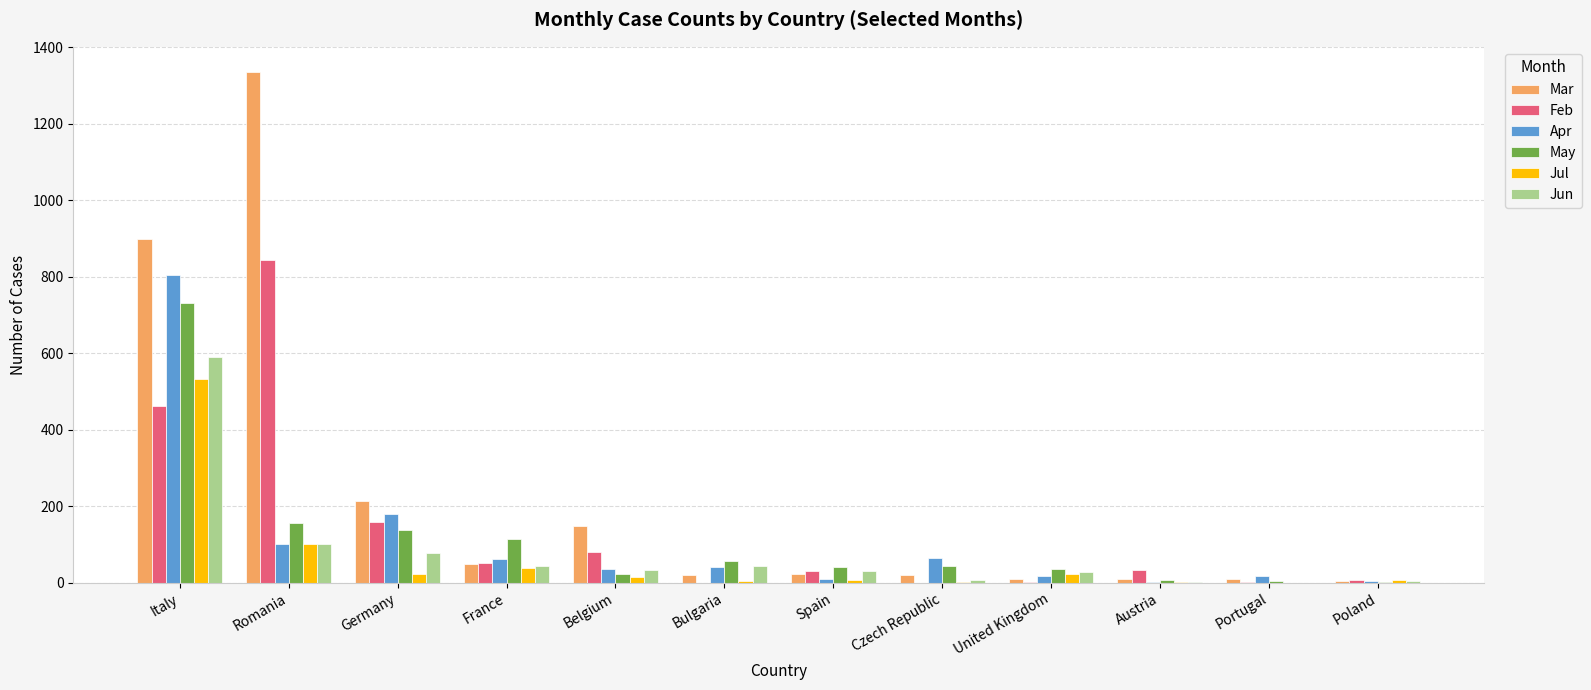

Between Italy and France, which series saw the biggest shift?

Mar